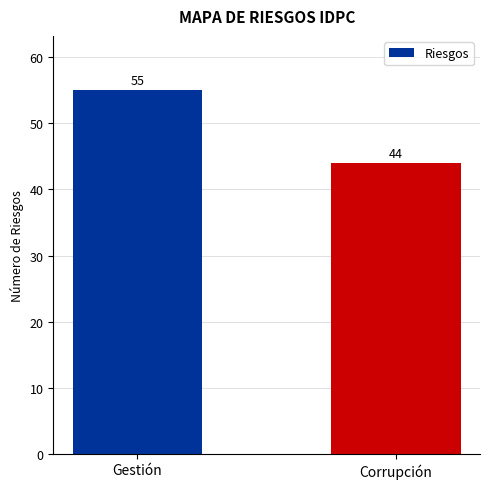

Reading left to right, transcribe all the data shown in this chart.

55	44